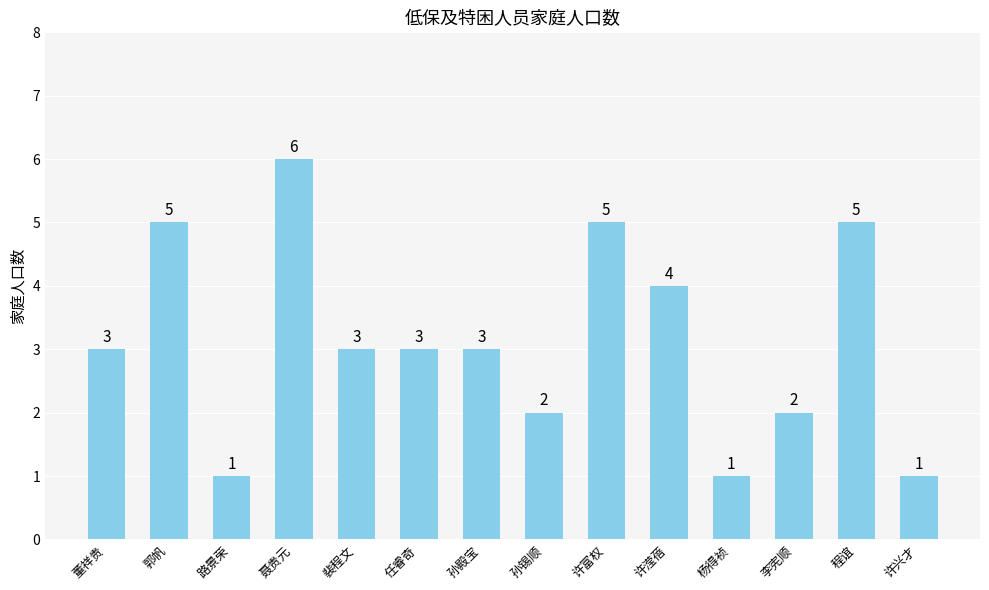

What is the value of the 9th bar from the left?

5